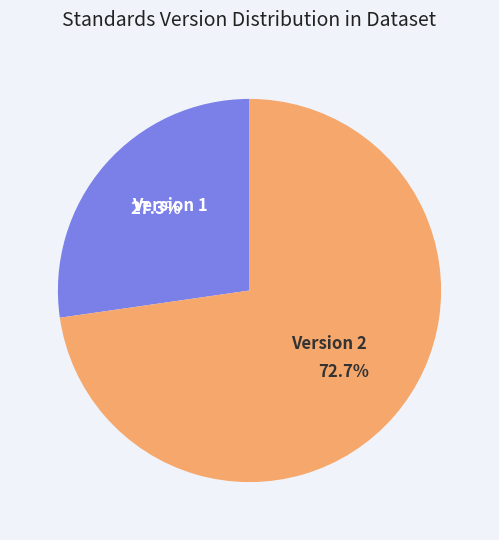

Approximately how many times larger is the value at Version 2 compared to Version 1?

2.7